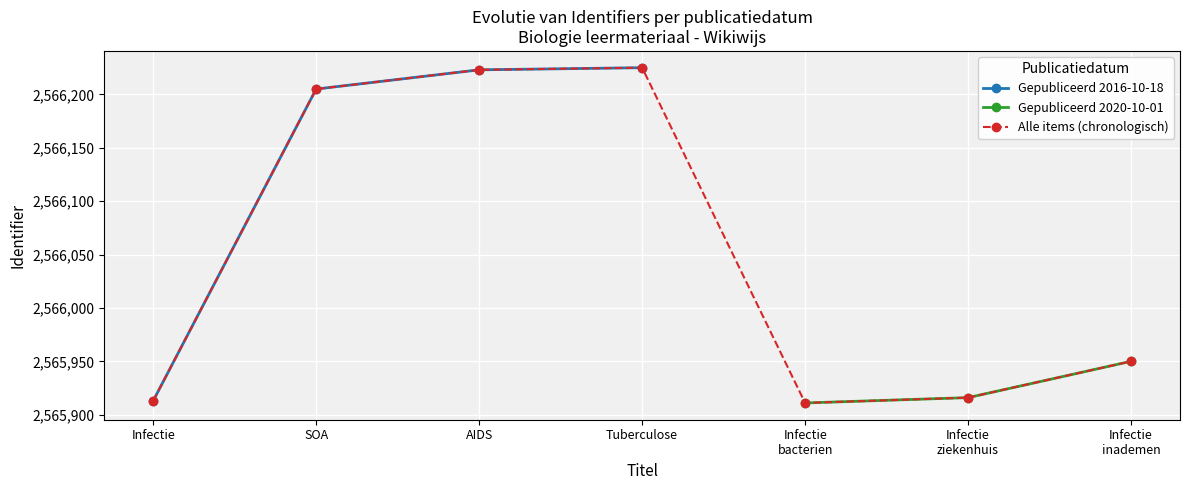

Count the number of values greater than 2565950.

3